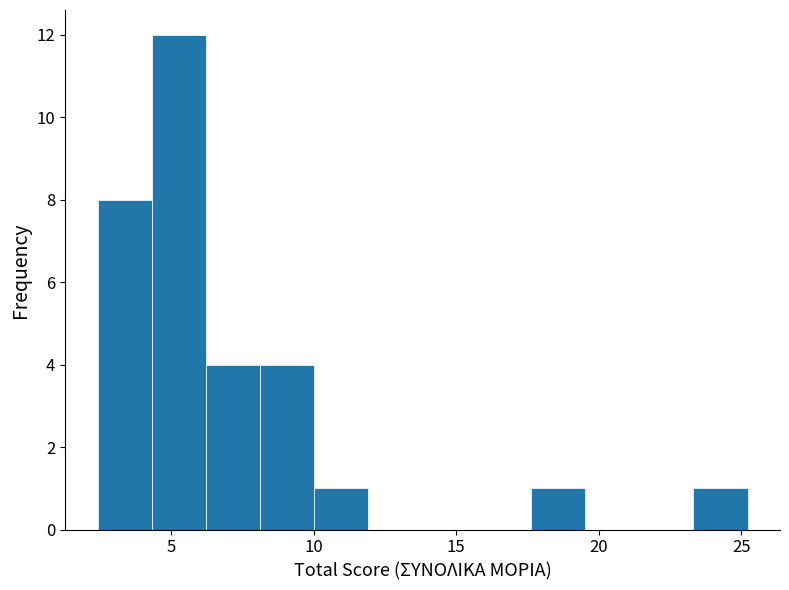

Read against the x-axis, roughly where is the centre of the tallest bar?

5.5